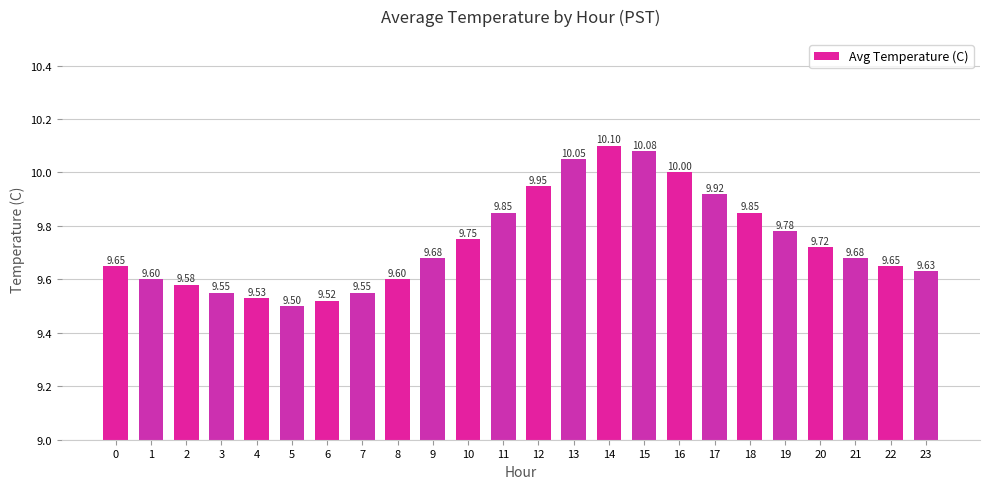

The chart shows a value of 2.9 at 11. True or false?

False